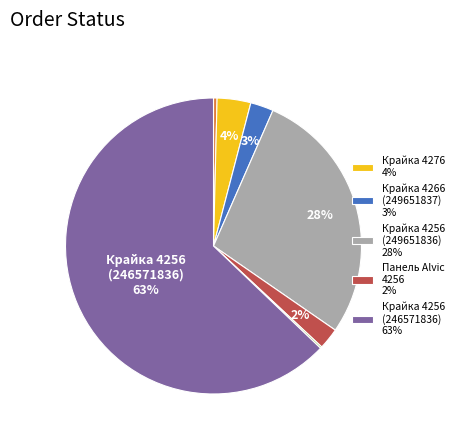

To the nearest percent, what is the average slice percentage?

14%